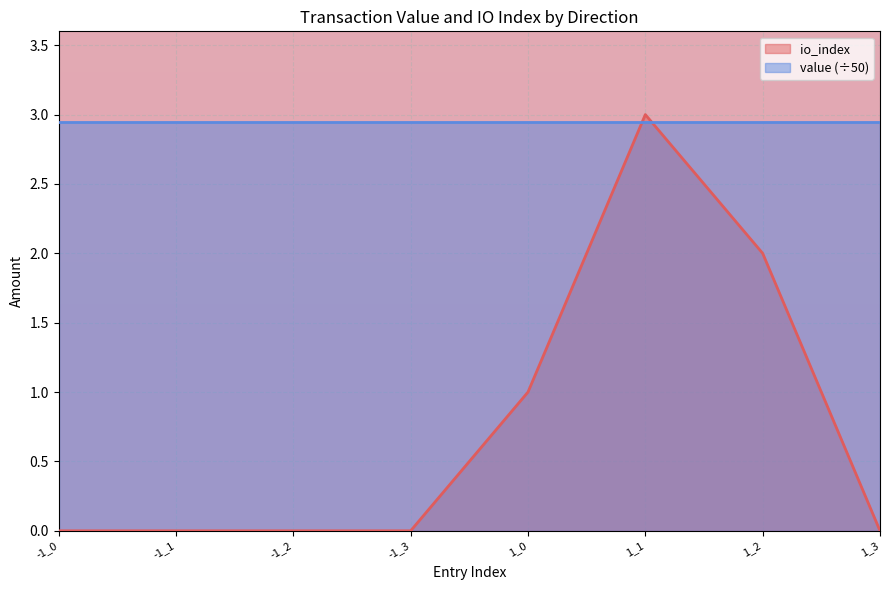

What is the label of the 4th point from the right?

1_0